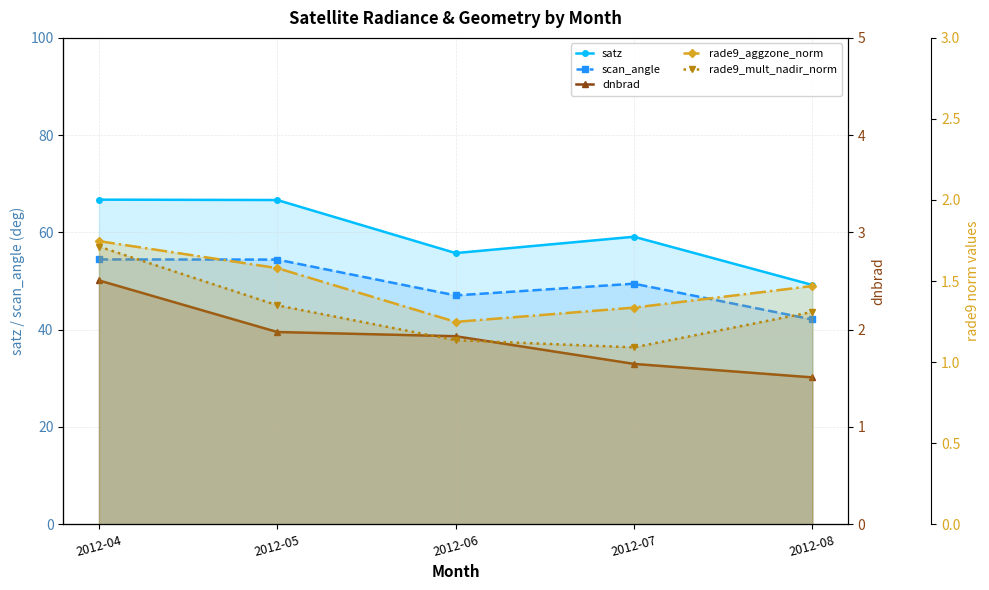

Which series changed the most between 2012-05 and 2012-06?

satz